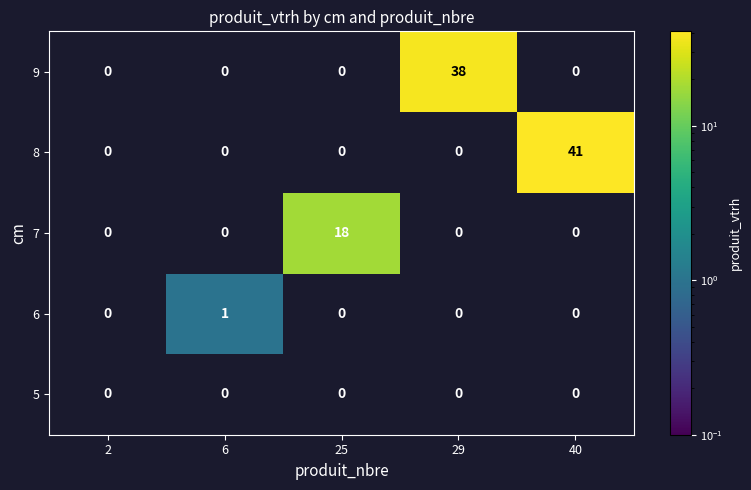

Which series has the largest total across all categories?

8